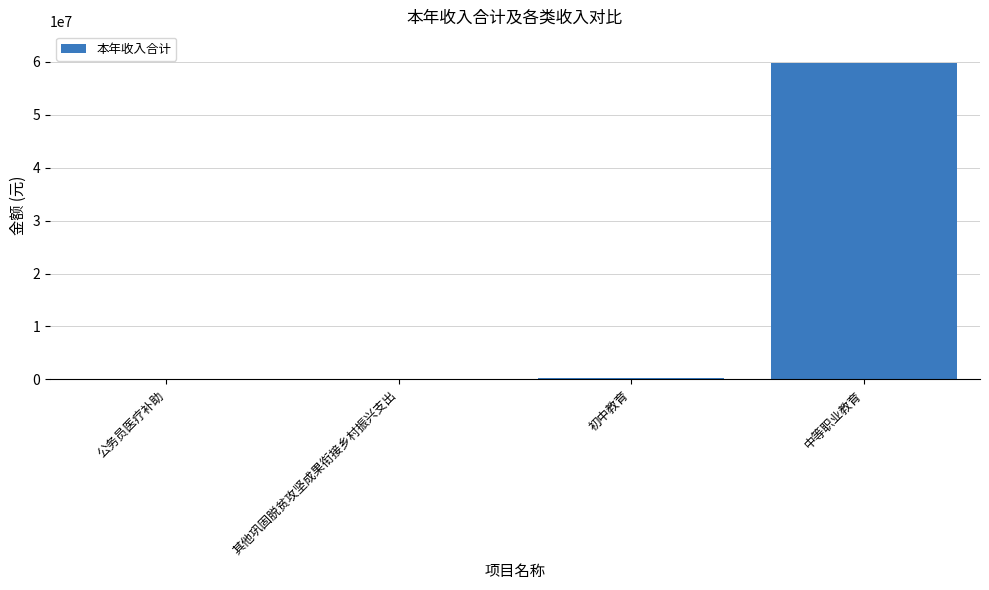

What is the difference between the values at 中等职业教育 and 其他巩固脱贫攻坚成果衔接乡村振兴支出?

59698174.4